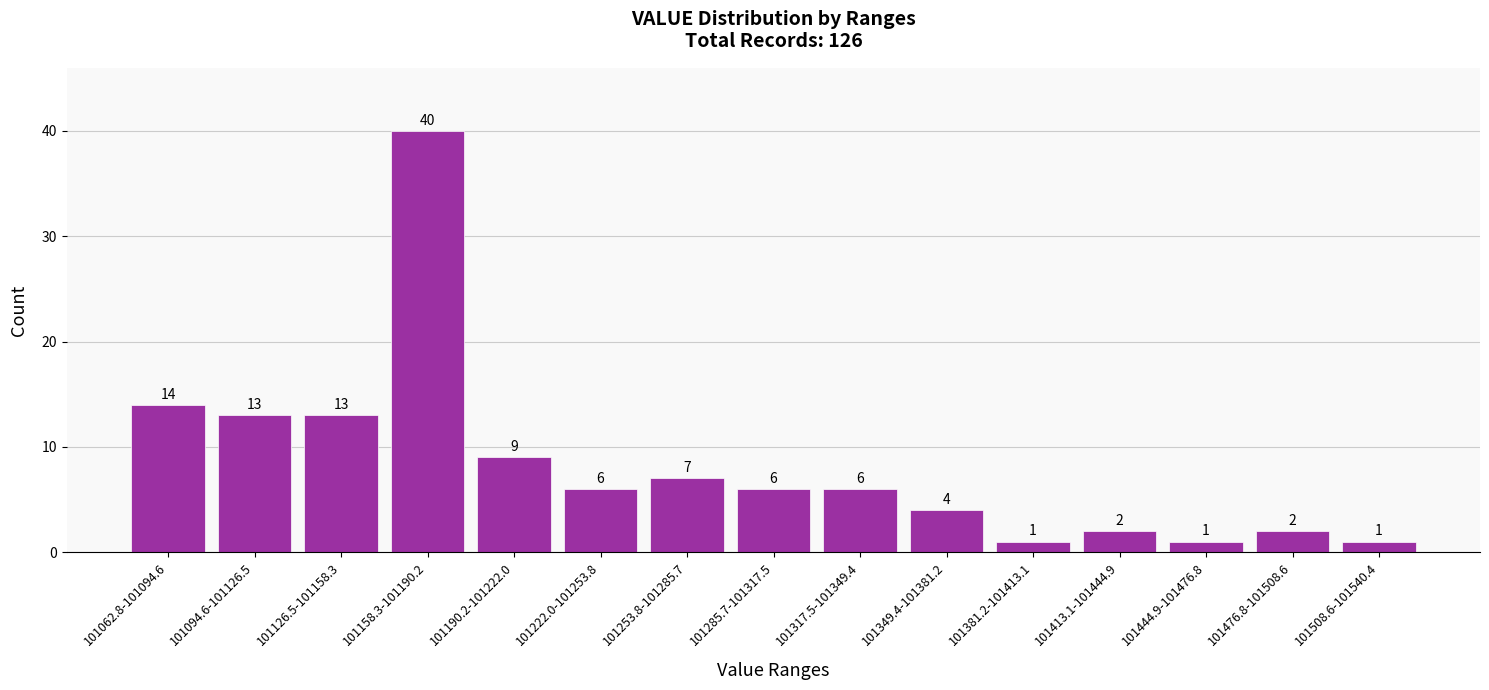

Reading left to right, extract all data points from this chart.

14	13	13	40	9	6	7	6	6	4	1	2	1	2	1